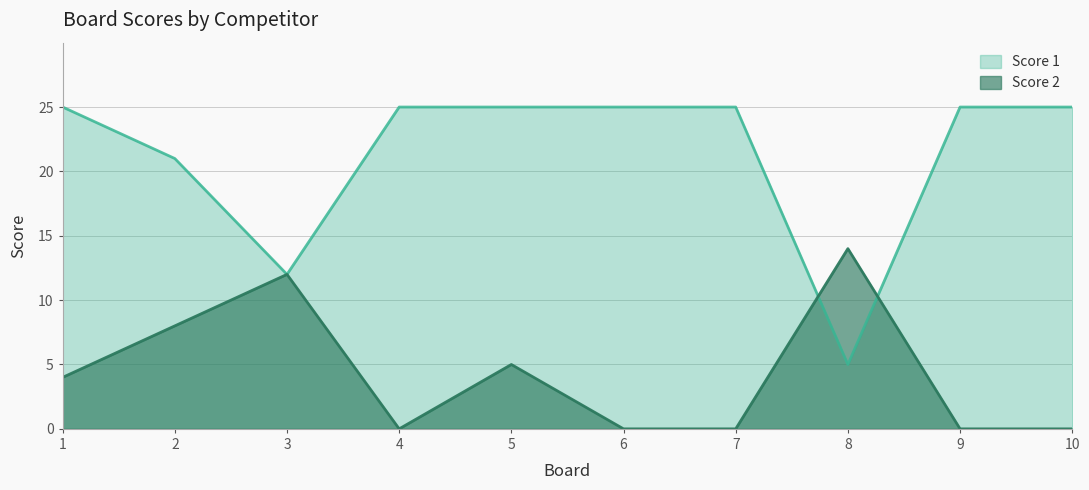

Rank the categories by Score 1 value from highest to lowest.

1, 4, 5, 6, 7, 9, 10, 2, 3, 8